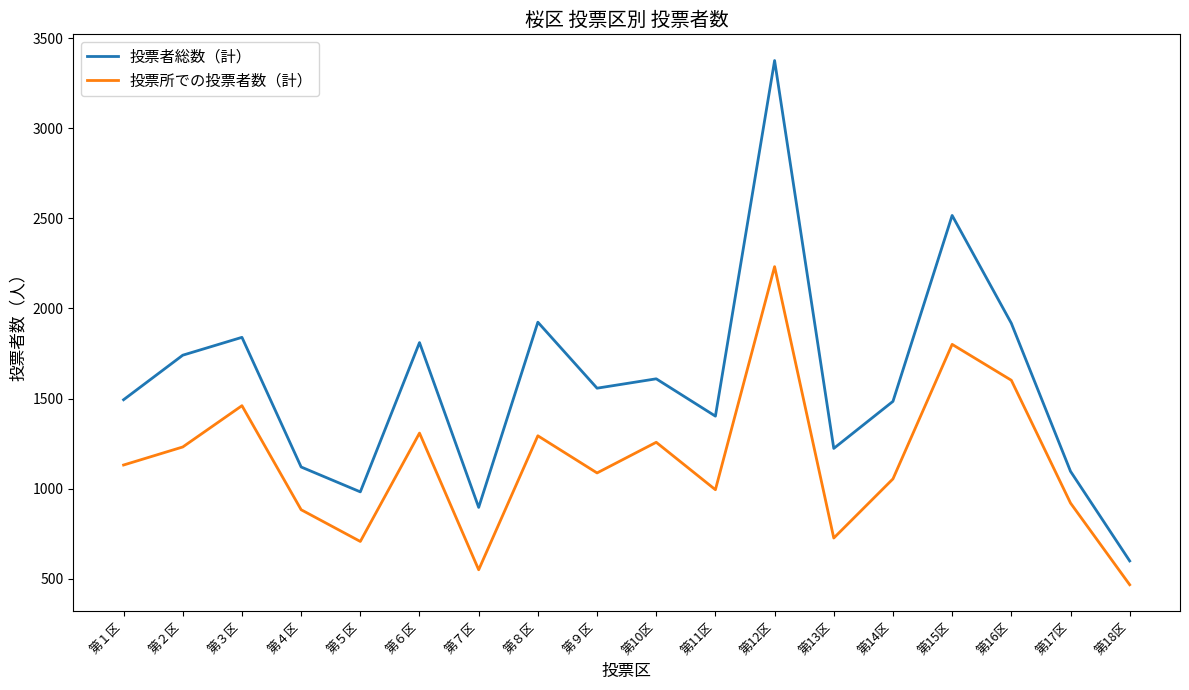

What is the maximum value for 投票所での投票者数（計）?

2232